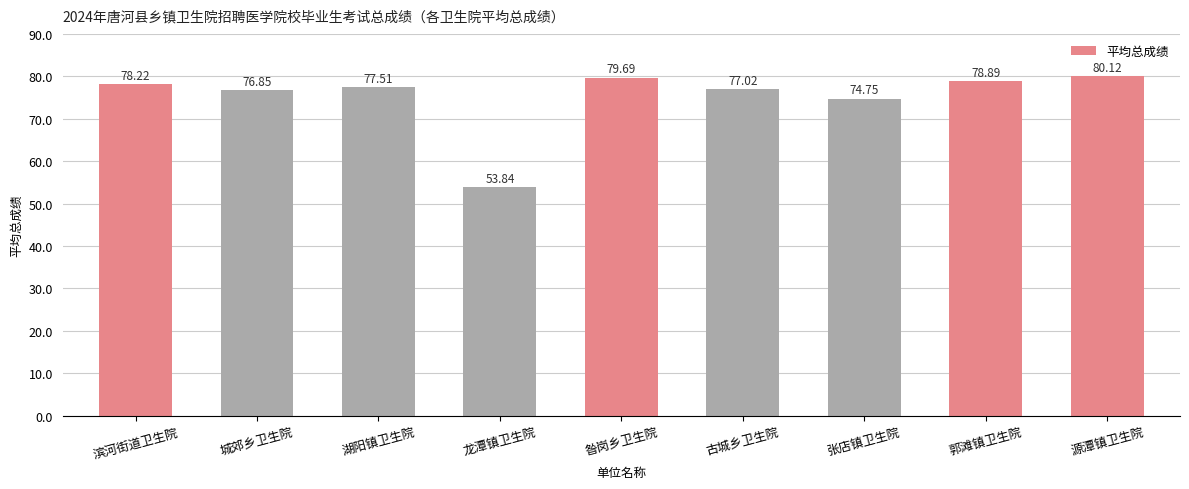

At which category does the chart reach its peak across all series?

源潭镇卫生院